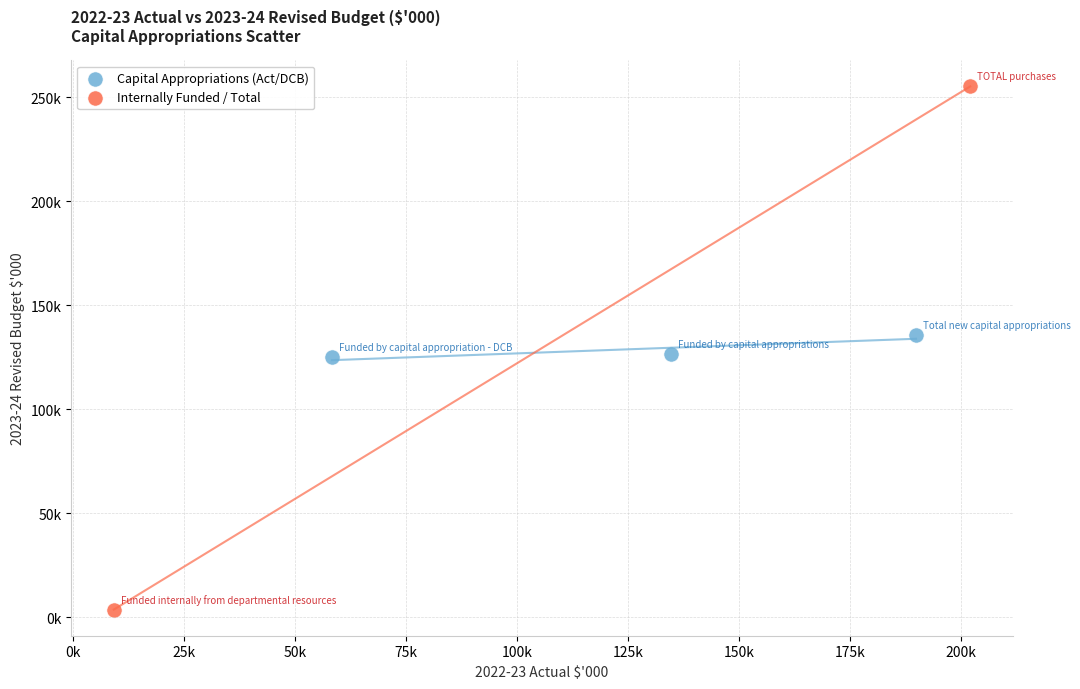

What are all the series names shown in the legend?

Capital Appropriations (Act/DCB), Internally Funded / Total